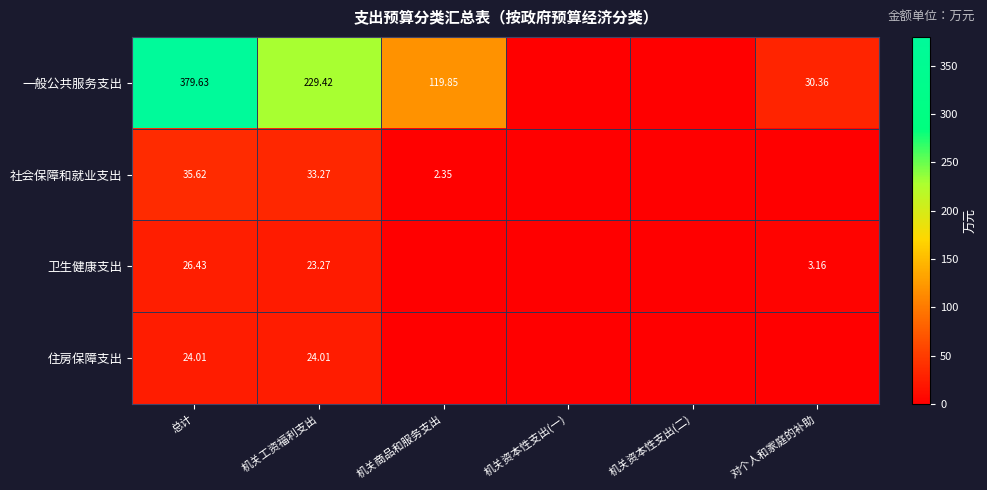

Which series has the largest range (max minus min)?

一般公共服务支出